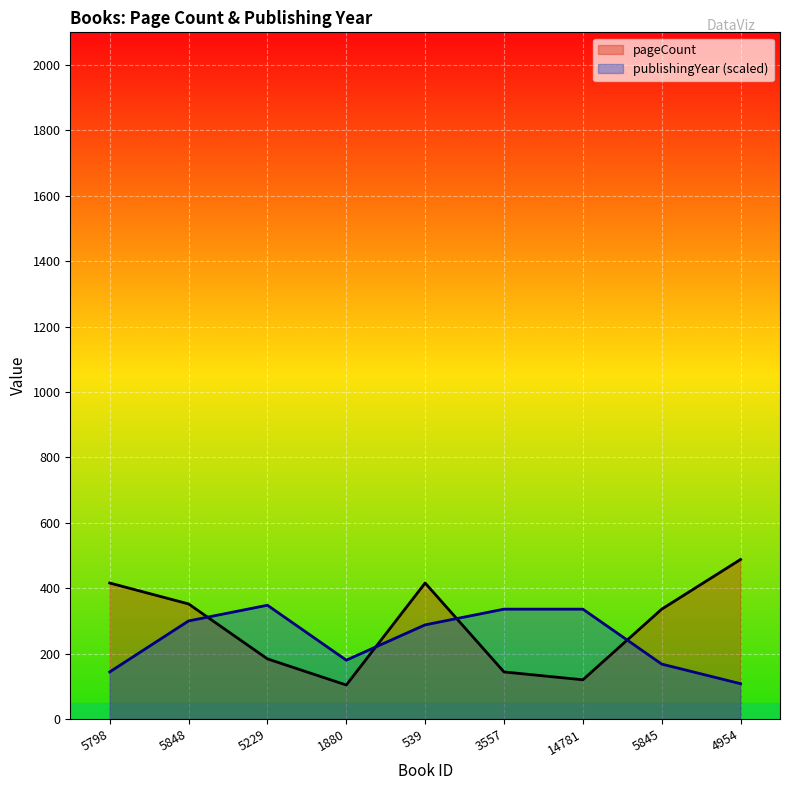

What is the sum of the publishingYear (scaled) values at 5798 and 5848?

444